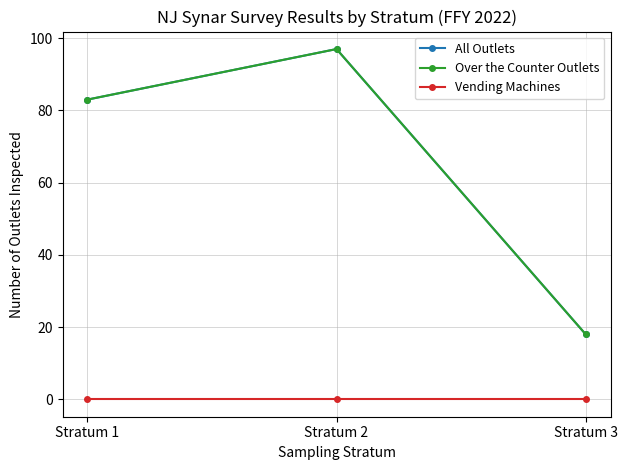

Rank the categories by Over the Counter Outlets value from lowest to highest.

Stratum 3, Stratum 1, Stratum 2